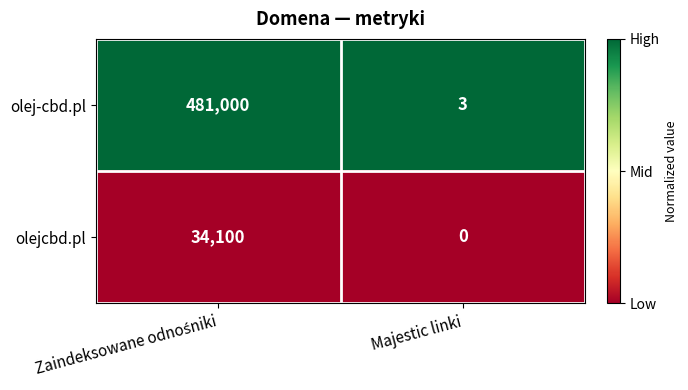

What is the maximum value shown in the chart?

481000